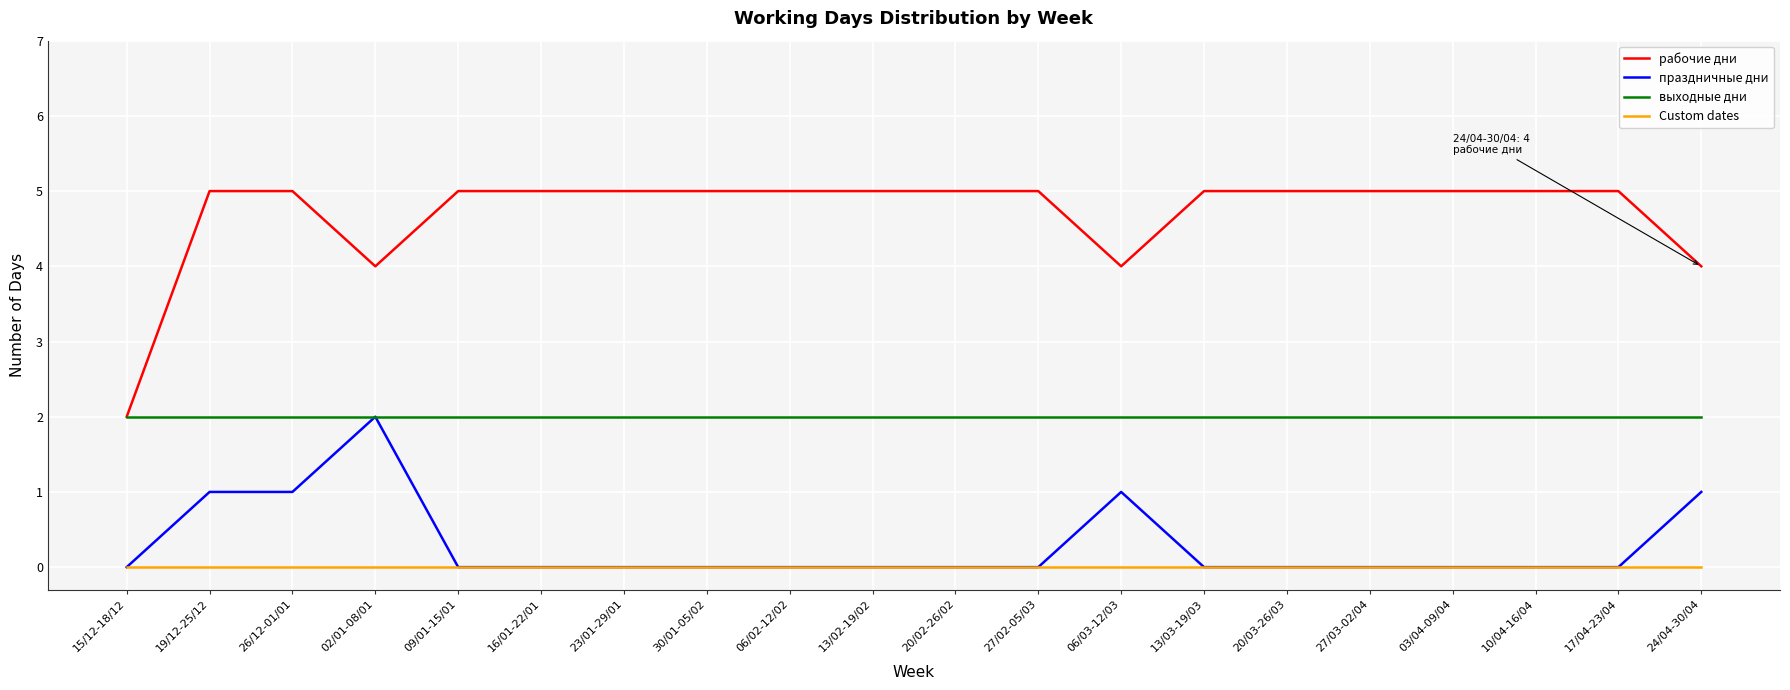

True or false: Custom dates and выходные дни cross at least once.

False